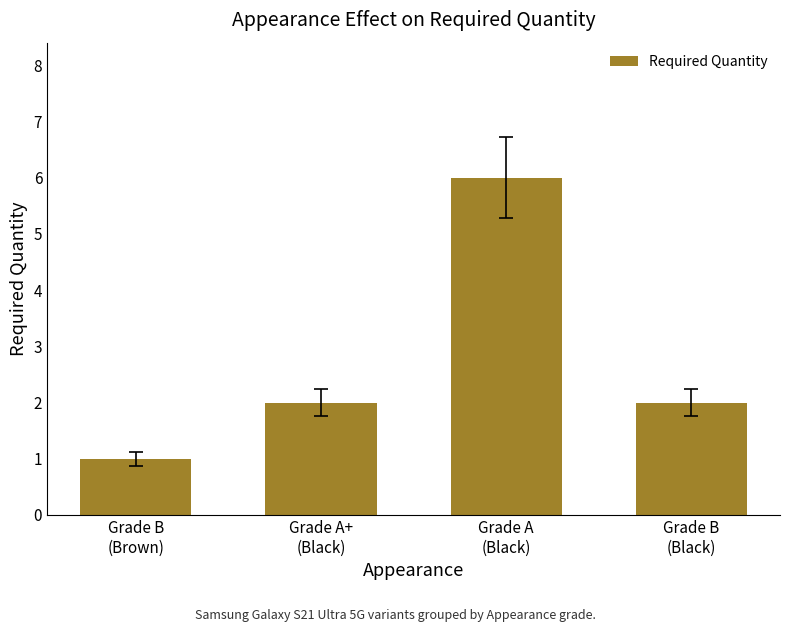

What is the ratio of the value at Grade B
(Brown) to the value at Grade B
(Black)?

0.5